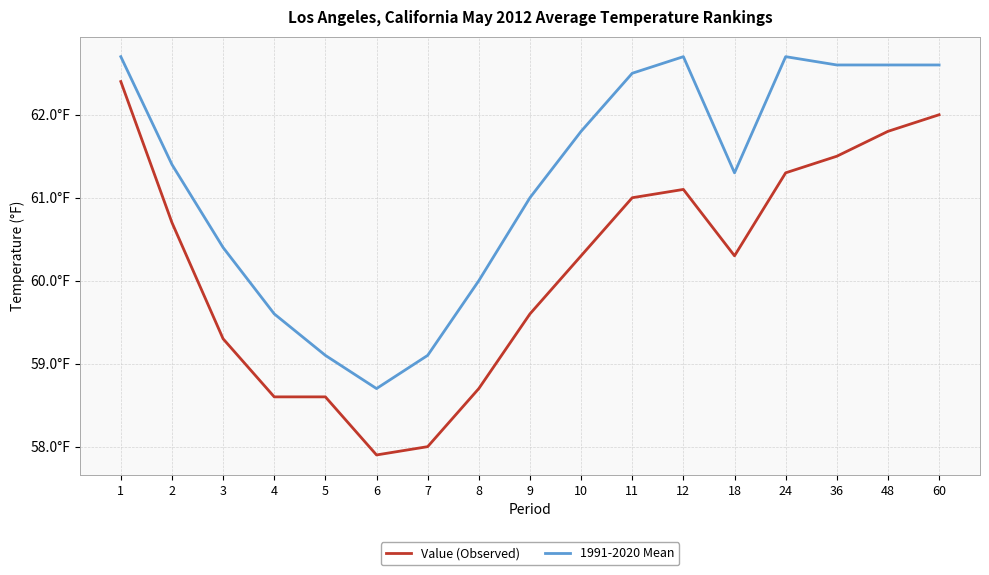

The value of Value (Observed) at 3 is 79.9. True or false?

False